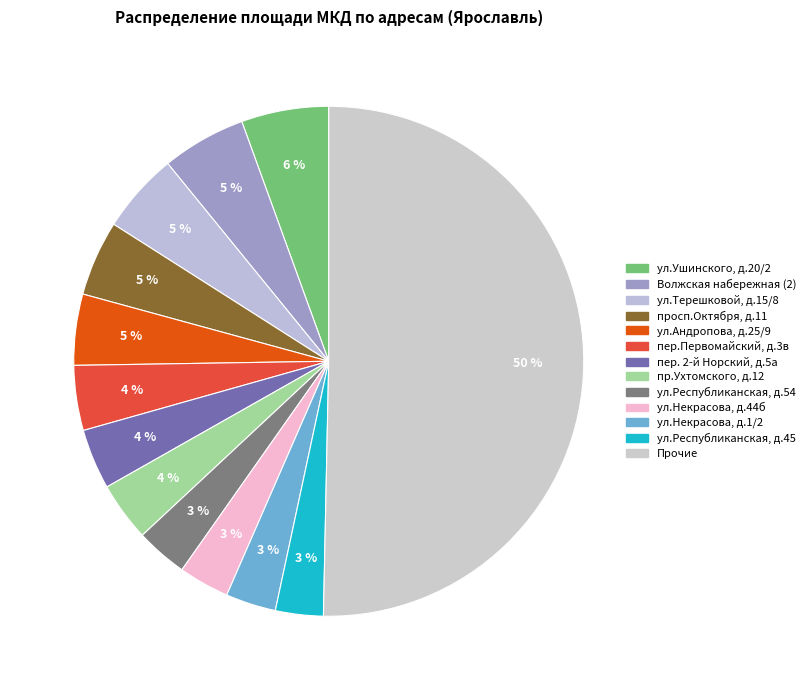

How many slices are in this pie chart?

13